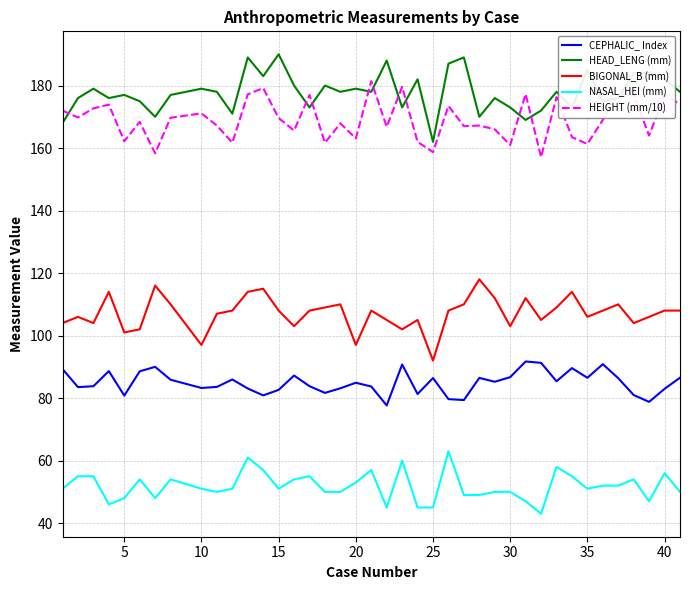

What is the smallest value displayed?

43.0